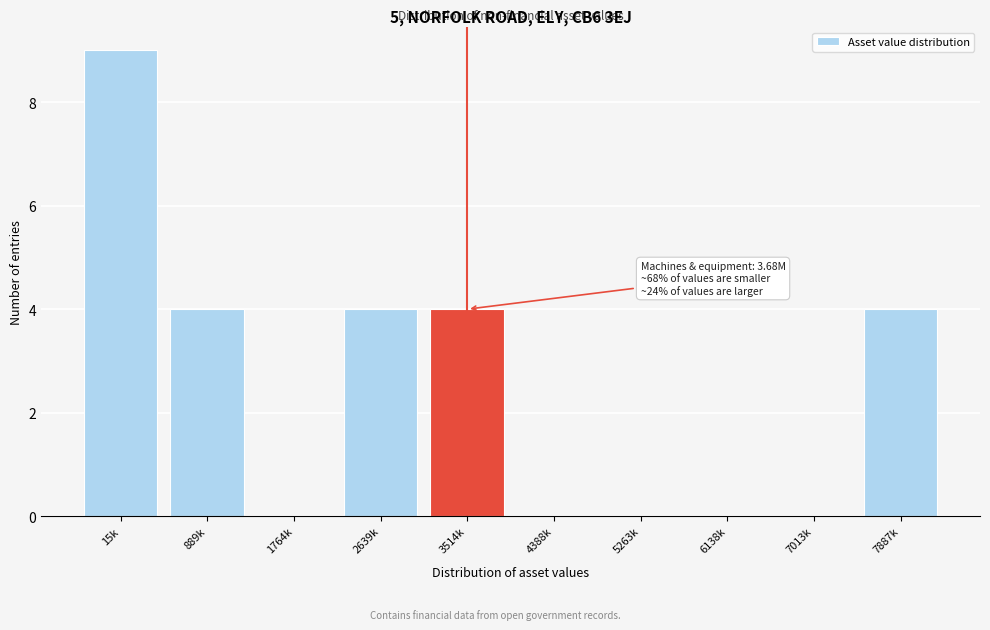

Reading right to left, transcribe all the data shown in this chart.

7887k=4	7013k=0	6138k=0	5263k=0	4388k=0	3514k=4	2639k=4	1764k=0	889k=4	15k=9